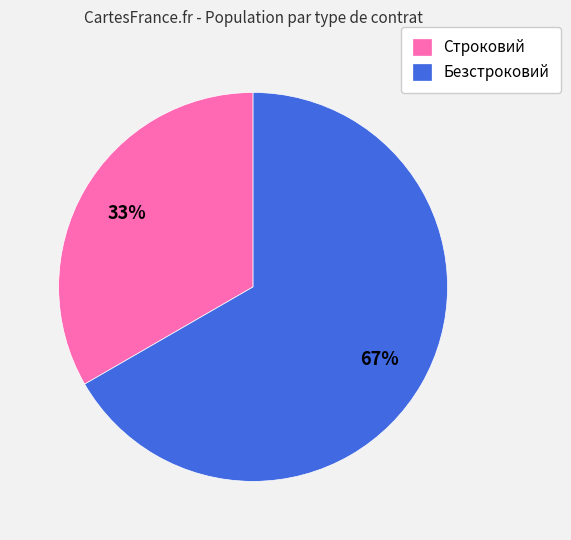

Which has a higher value, Безстроковий or Строковий?

Безстроковий